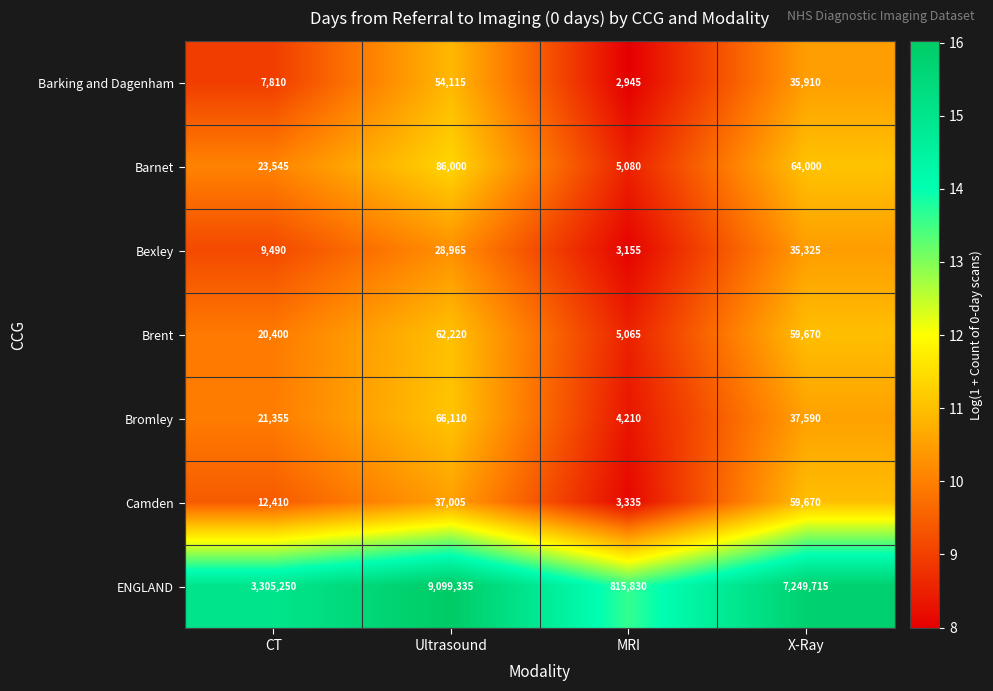

What is the sum of all Bromley values?

129265